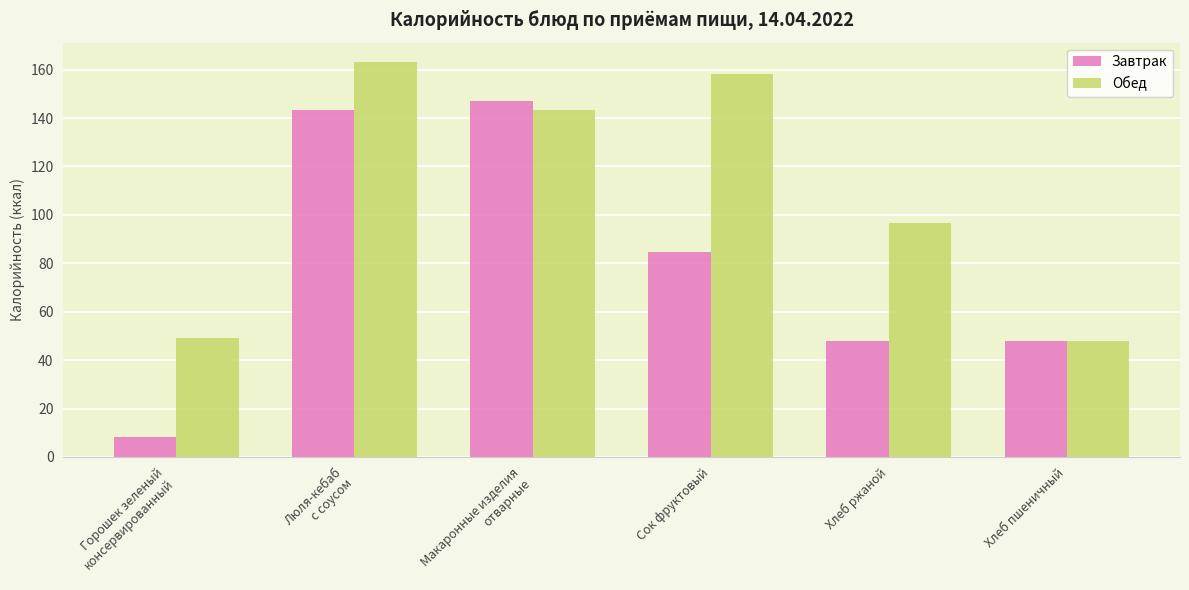

Where does the Обед series first go above 143?

Люля-кебаб
с соусом